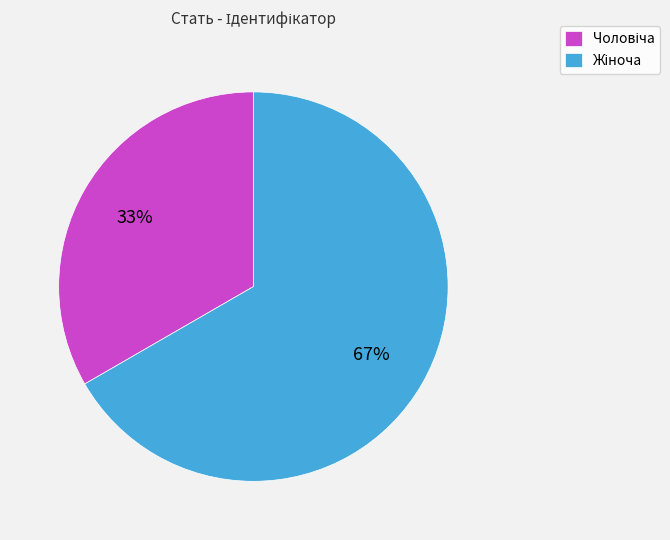

To the nearest percent, what is the average slice percentage?

50%